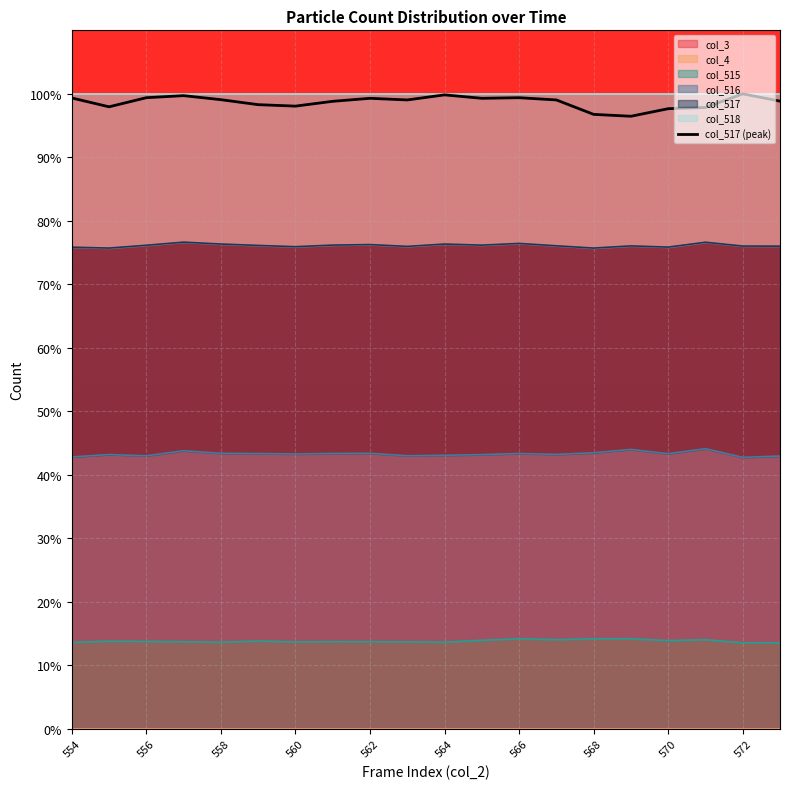

What is the label of the 2nd point from the left?

556